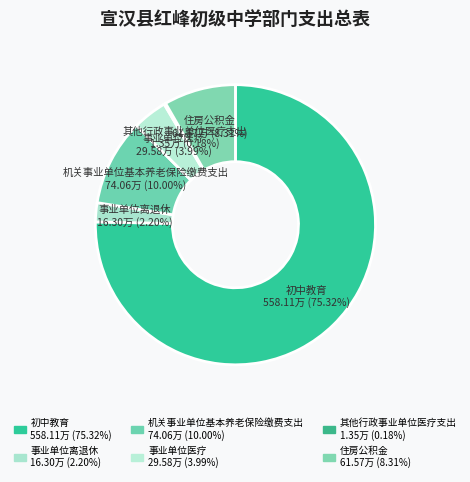

Which category accounts for the majority?

初中教育